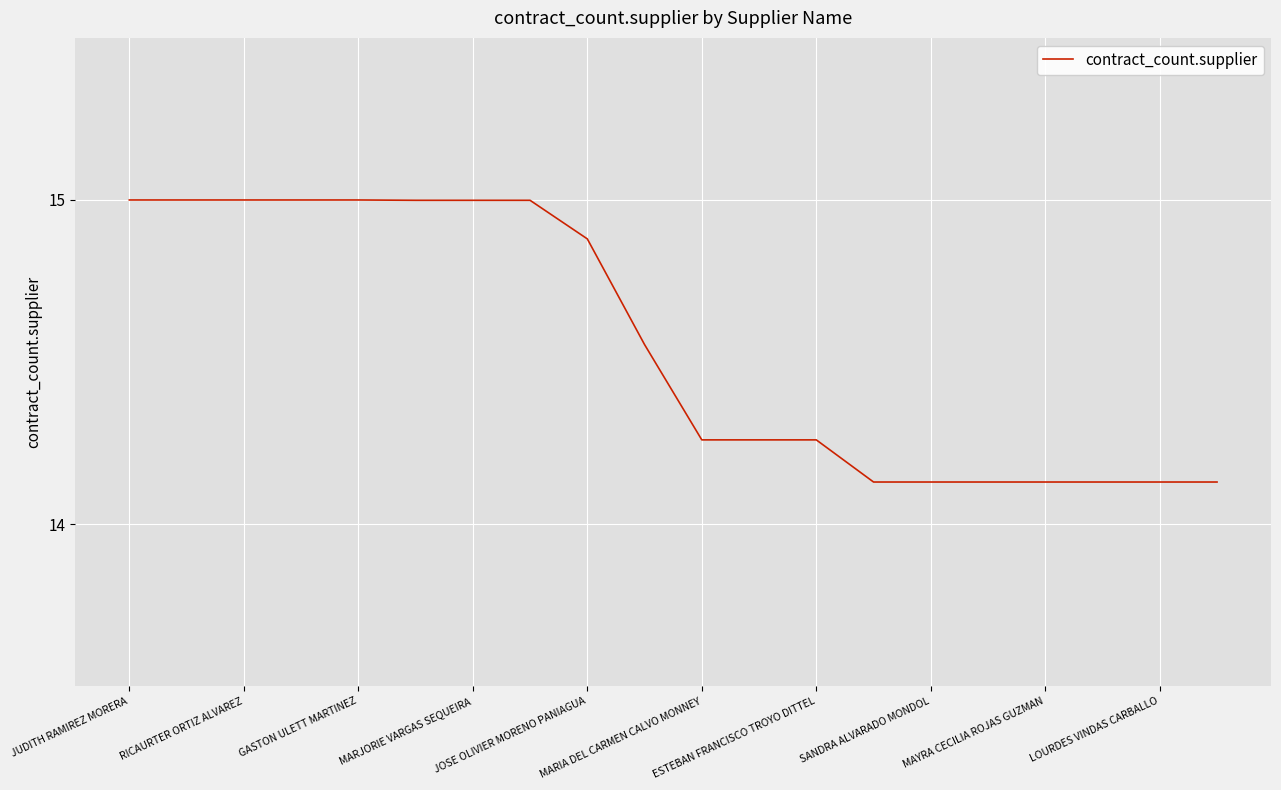

What is the maximum value shown in the chart?

15.0